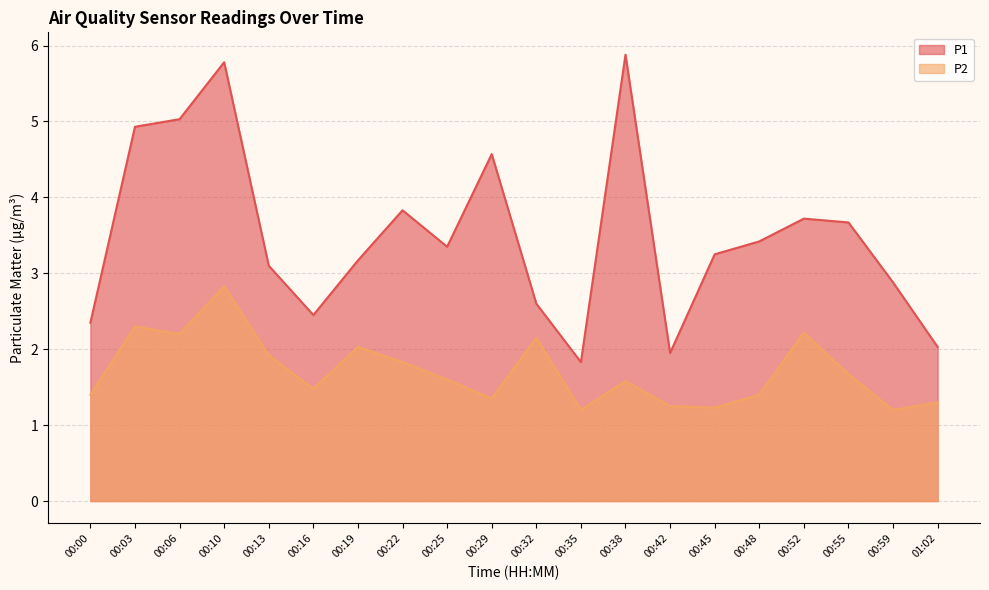

List the labels in order of P2 value, smallest first.

00:35, 00:59, 00:45, 00:42, 01:02, 00:29, 00:00, 00:48, 00:16, 00:38, 00:25, 00:55, 00:22, 00:13, 00:19, 00:32, 00:06, 00:52, 00:03, 00:10